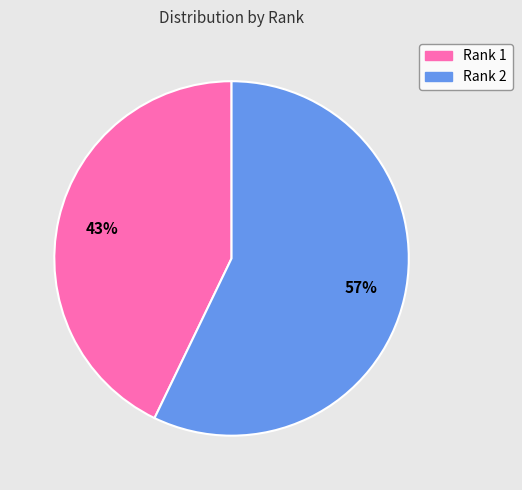

To the nearest percent, what is the difference between the largest and smallest slice percentages?

14%